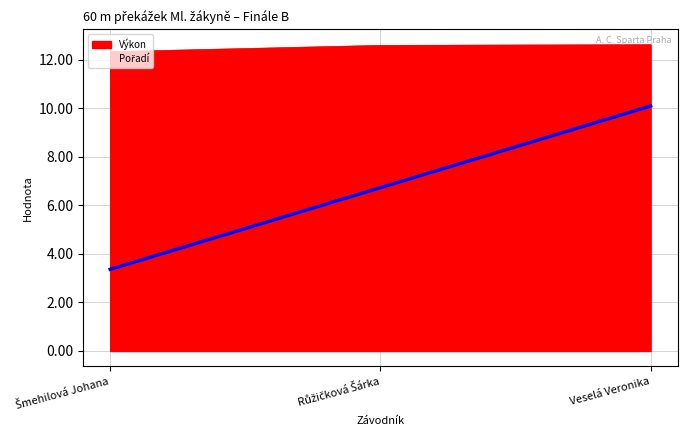

Which category has the highest value in the Výkon series?

Veselá Veronika